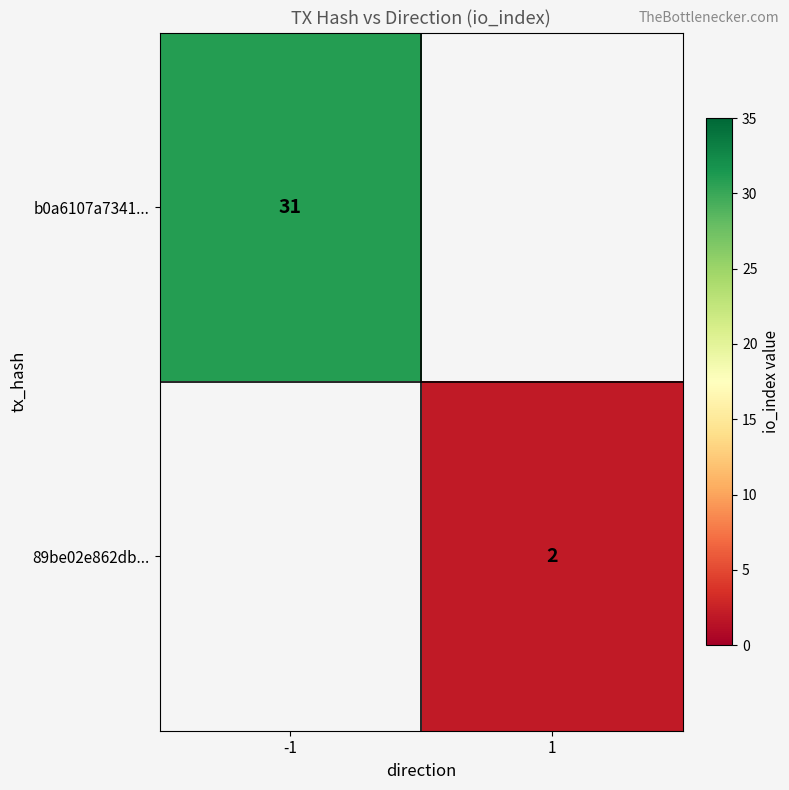

The b0a6107a7341... series shows 31 at -1. True or false?

True